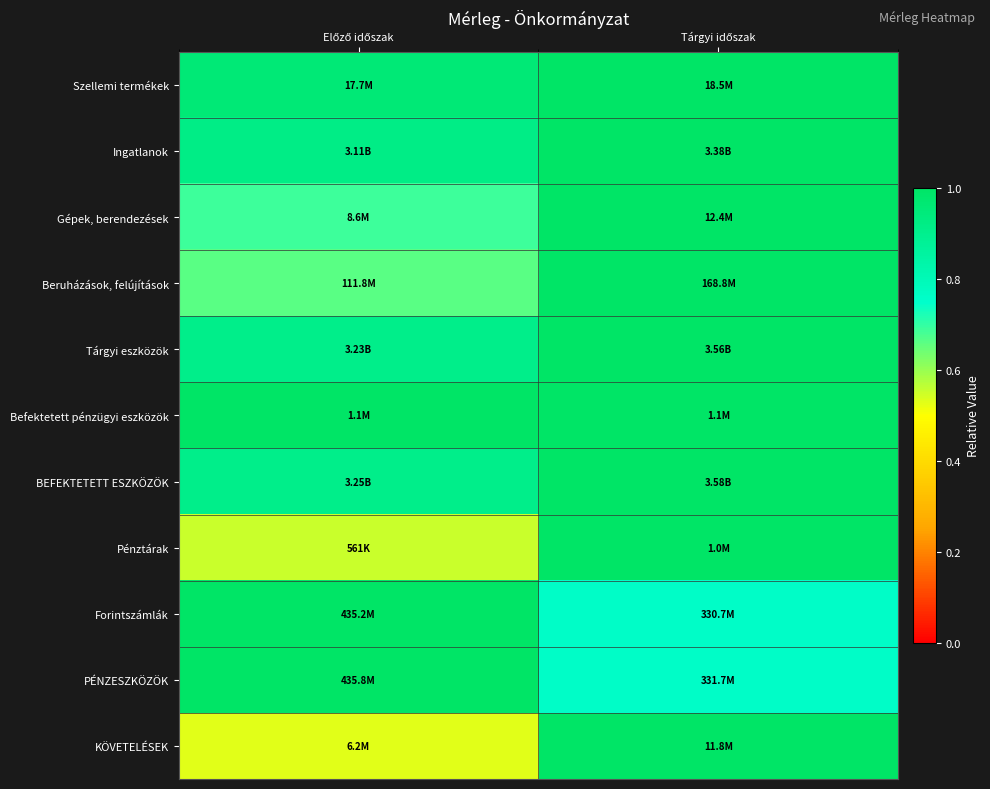

Reading left to right, transcribe all the data shown in this chart.

Szellemi termékek: Előző időszak=1.0	Tárgyi időszak=1.0
Ingatlanok: Előző időszak=0.9	Tárgyi időszak=1.0
Gépek, berendezések: Előző időszak=0.7	Tárgyi időszak=1.0
Beruházások, felújítások: Előző időszak=0.7	Tárgyi időszak=1.0
Tárgyi eszközök: Előző időszak=0.9	Tárgyi időszak=1.0
Befektetett pénzügyi eszközök: Előző időszak=1.0	Tárgyi időszak=1.0
BEFEKTETETT ESZKÖZÖK: Előző időszak=0.9	Tárgyi időszak=1.0
Pénztárak: Előző időszak=0.6	Tárgyi időszak=1.0
Forintszámlák: Előző időszak=1.0	Tárgyi időszak=0.8
PÉNZESZKÖZÖK: Előző időszak=1.0	Tárgyi időszak=0.8
KÖVETELÉSEK: Előző időszak=0.5	Tárgyi időszak=1.0